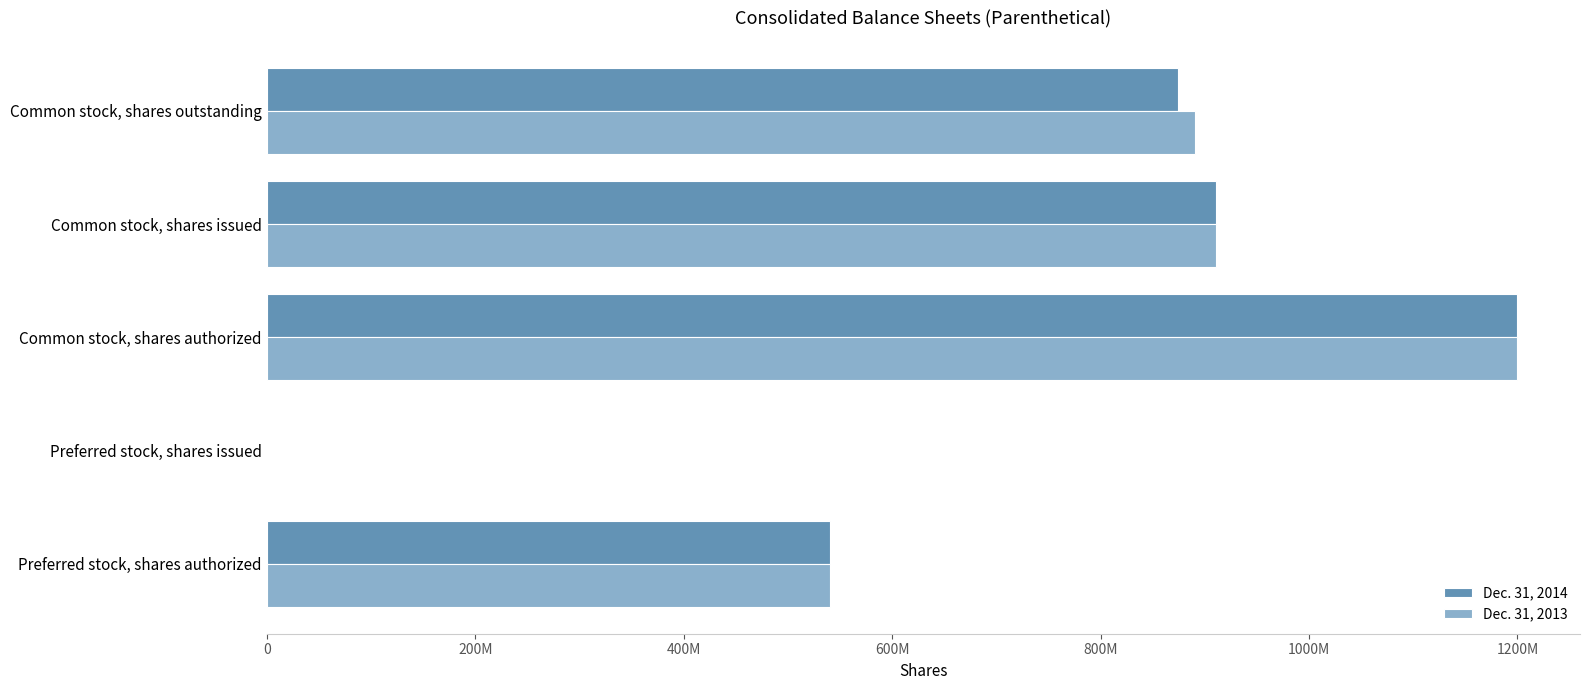

What are all the series names shown in the legend?

Dec. 31, 2014, Dec. 31, 2013